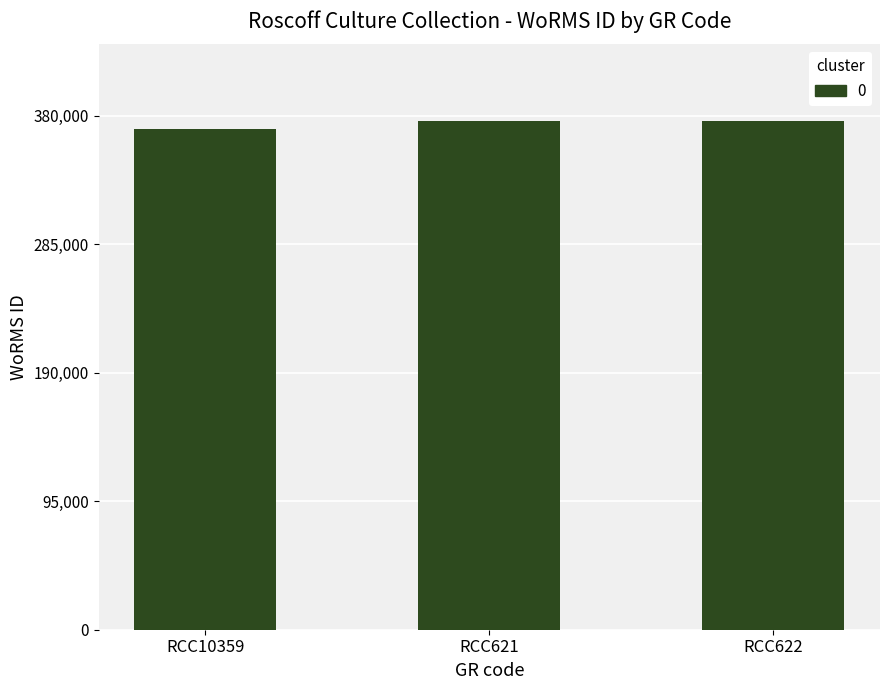

What is the greatest value displayed?

376356